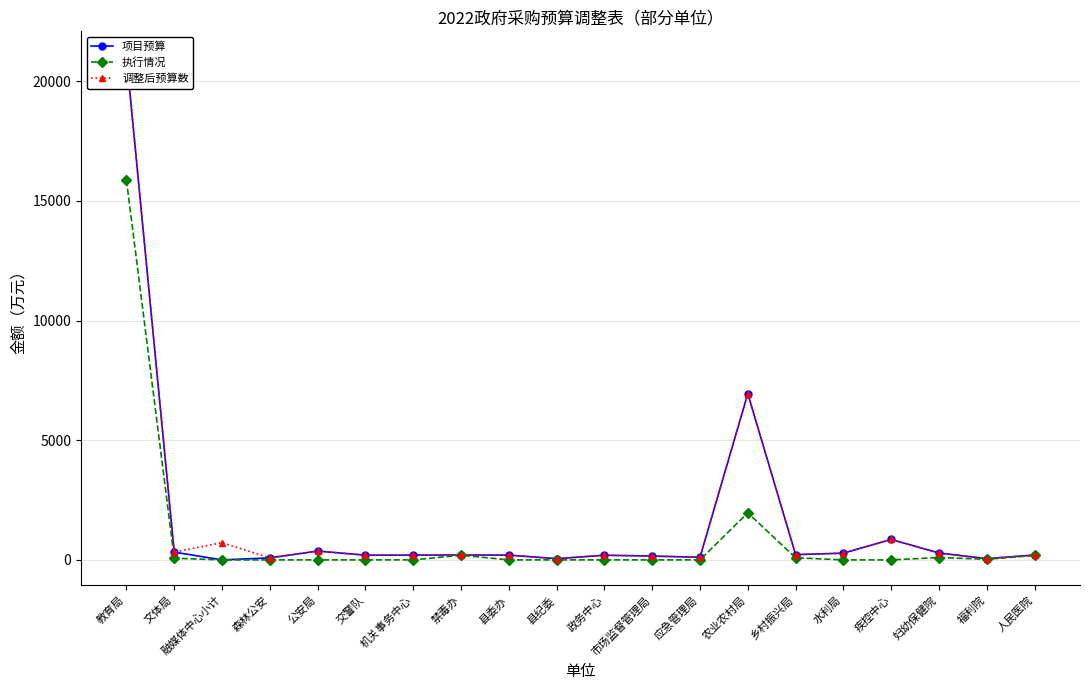

Count the number of data series in this chart.

3